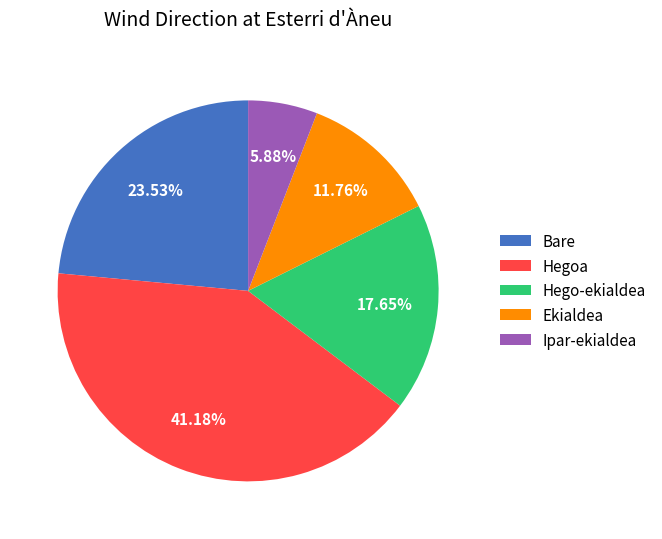

Which category has the smallest portion of the pie?

Ipar-ekialdea